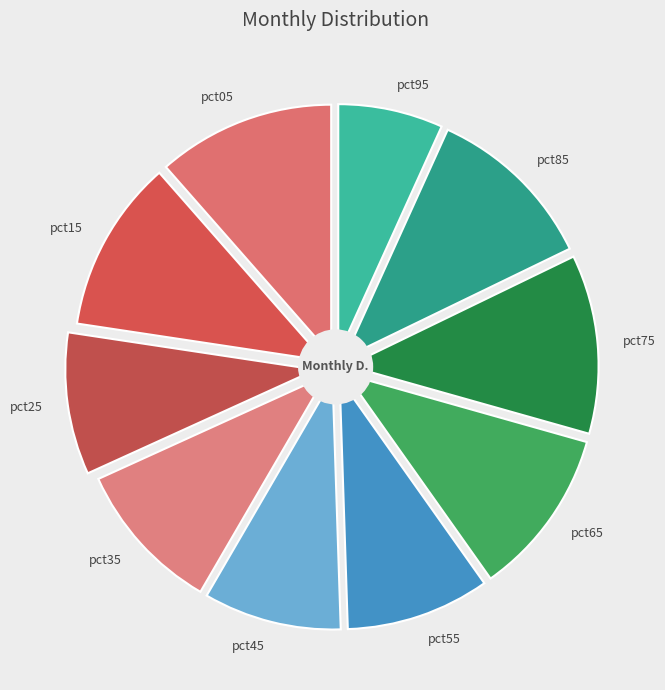

To the nearest percent, what is the combined percentage of pct35 and pct55?

19%